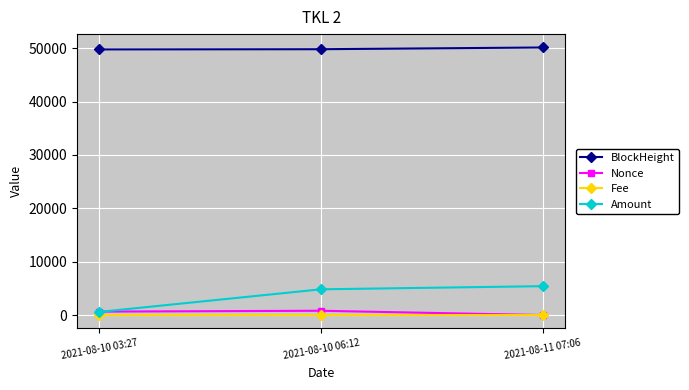

Count the number of categories in the chart.

3